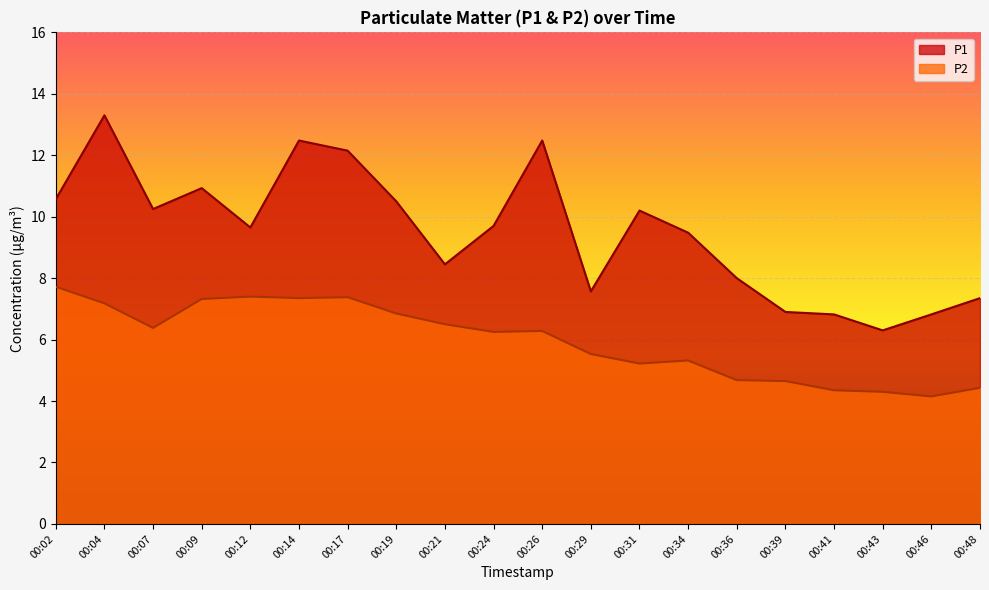

What is the average value of the P2 series?

6.0